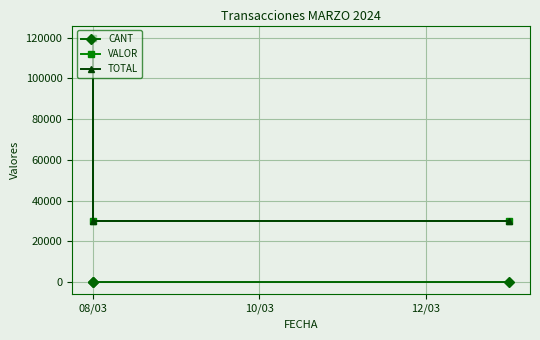

What are all the series names shown in the legend?

CANT, VALOR, TOTAL